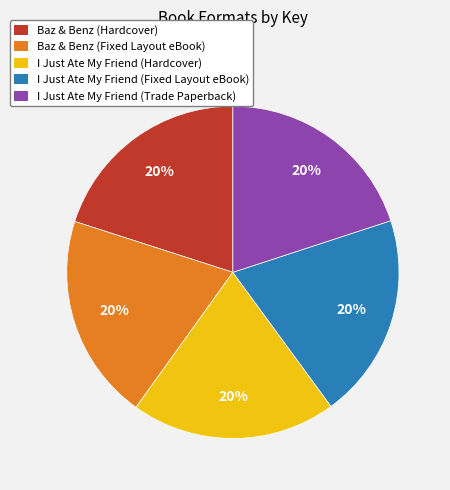

To the nearest percent, what is the average slice percentage?

20%